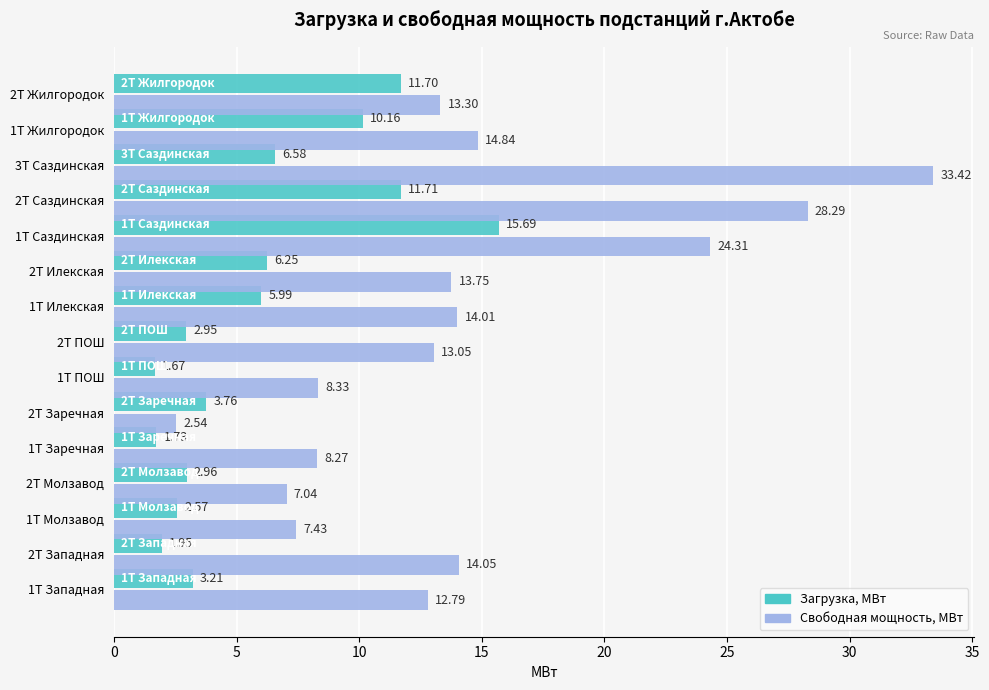

Between 2Т Саздинская and 2Т Жилгородок, which series saw the biggest shift?

Свободная мощность, МВт